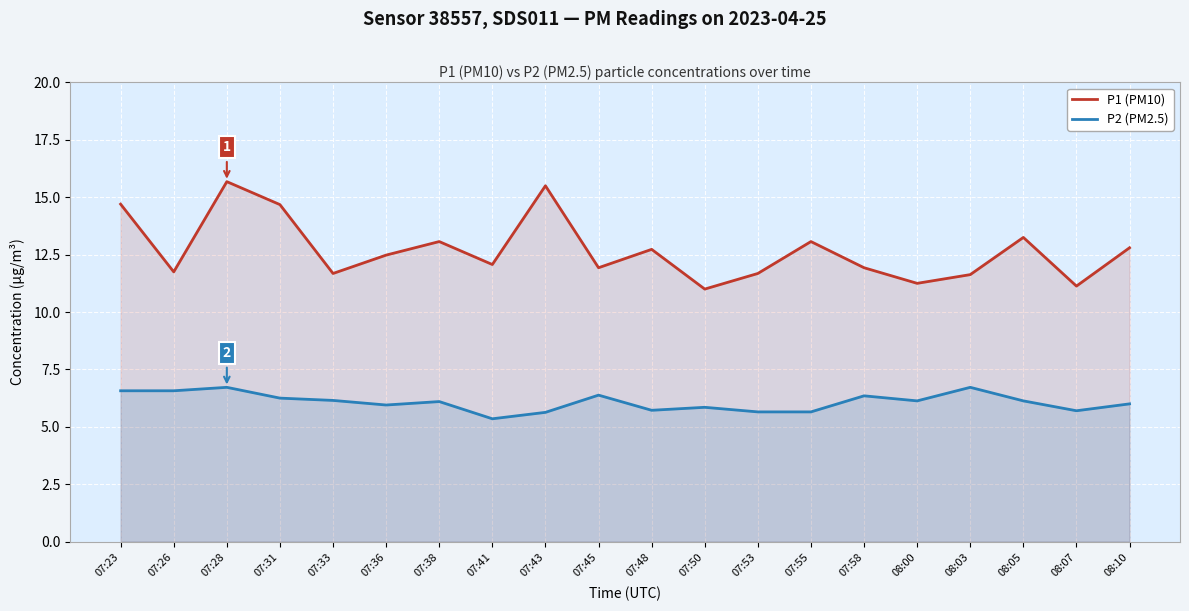

Which series changed the most between 07:50 and 07:58?

P1 (PM10)